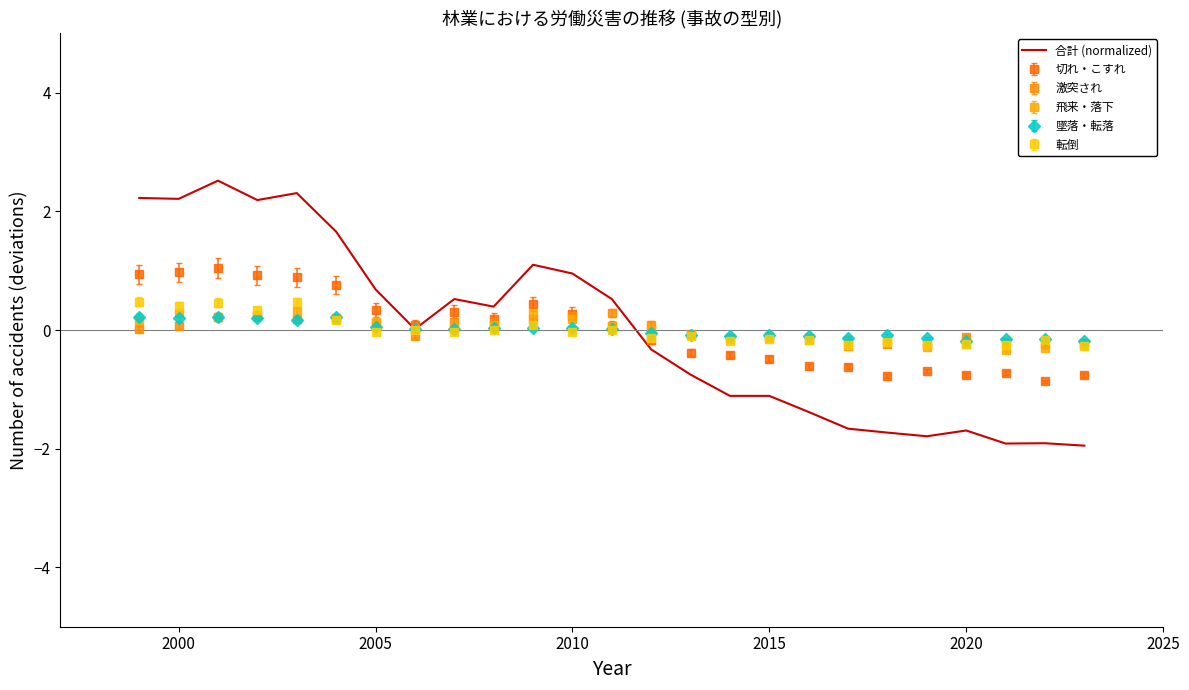

What is the minimum value for 転倒?

-0.3